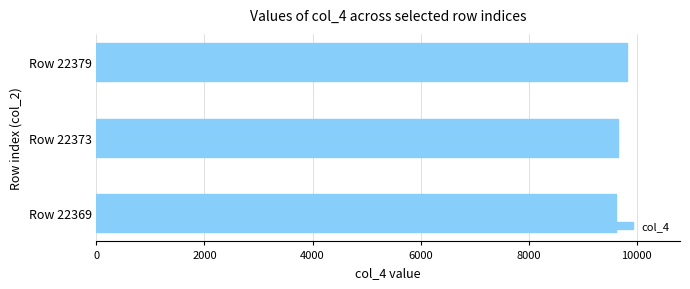

What is the greatest value displayed?

9818